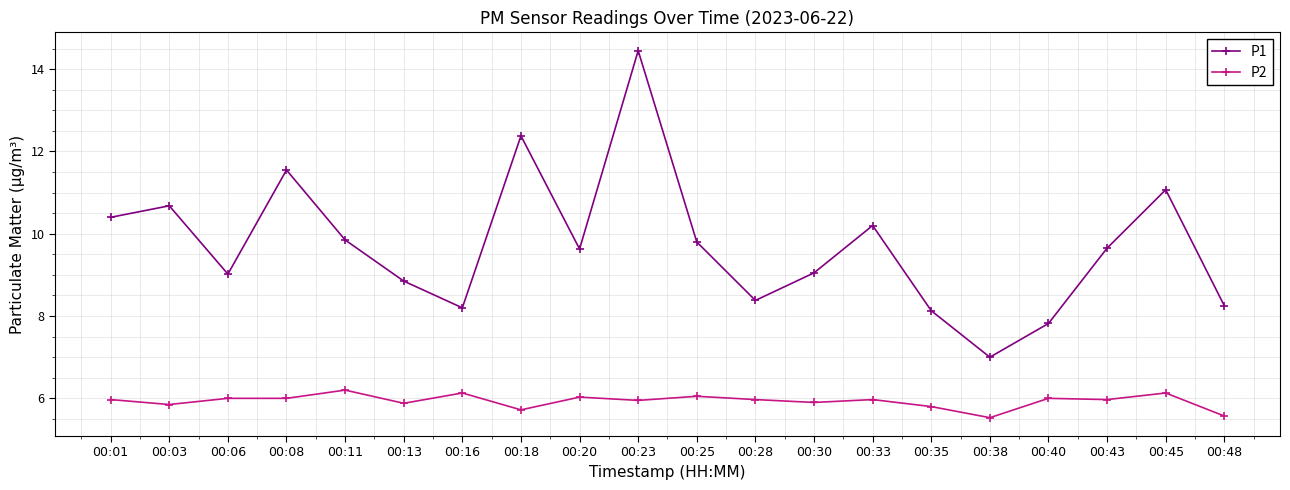

What is the approximate value of P1 at 00:40?

7.8